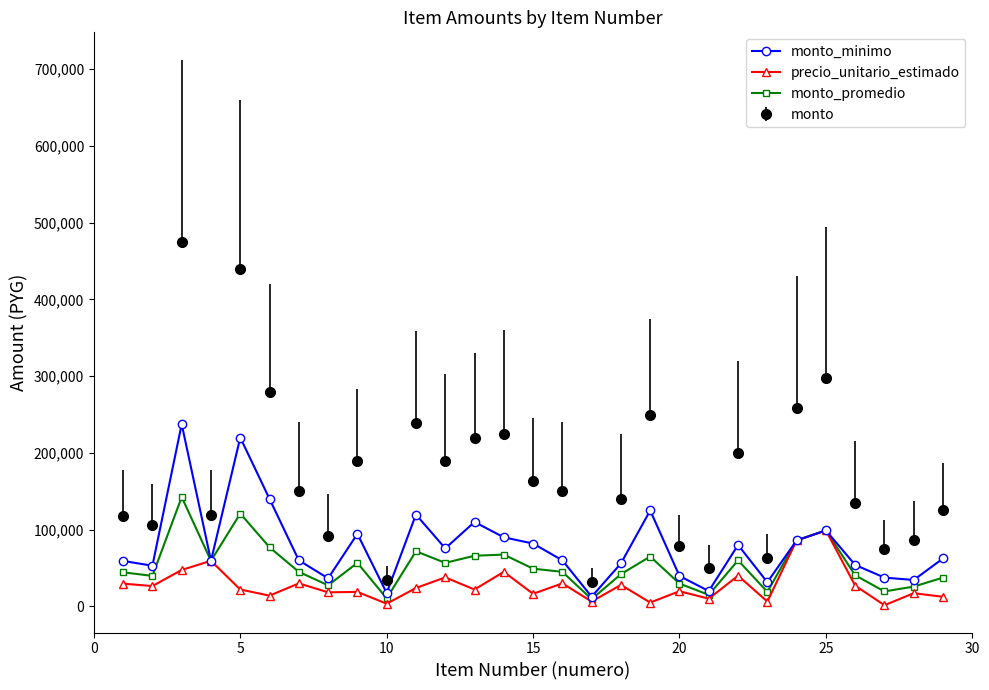

What is the average value of the precio_unitario_estimado series?

27703